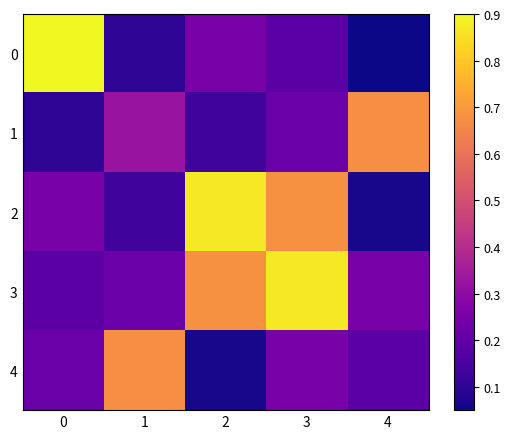

Reading right to left, what are all the values shown in this chart?

0: 4=0.0	3=0.2	2=0.3	1=0.1	0=1.0
1: 4=0.7	3=0.2	2=0.1	1=0.3	0=0.1
2: 4=0.1	3=0.7	2=0.9	1=0.1	0=0.3
3: 4=0.3	3=0.9	2=0.7	1=0.2	0=0.2
4: 4=0.2	3=0.3	2=0.1	1=0.7	0=0.2